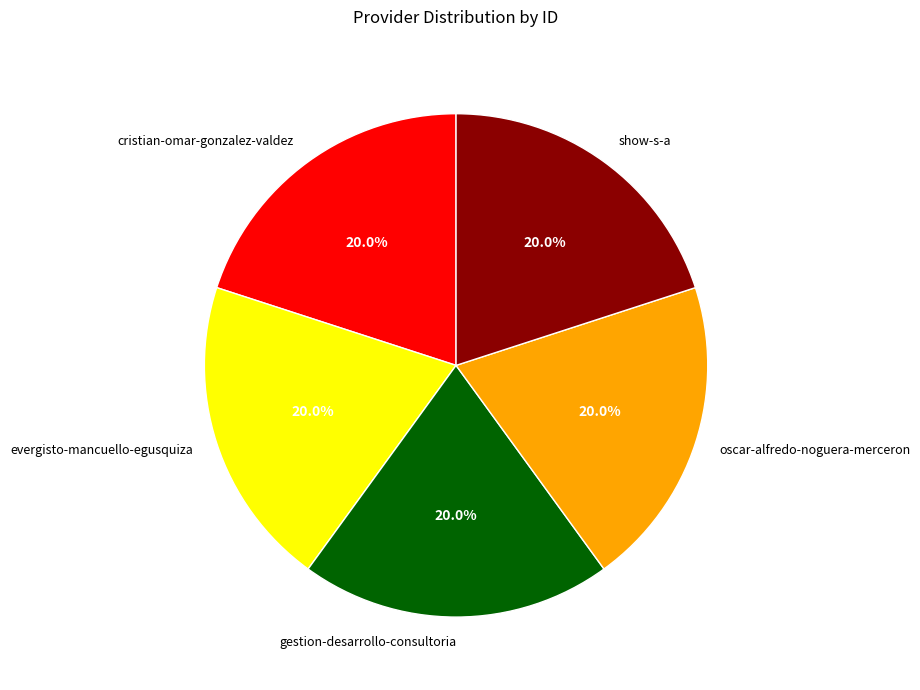

Is gestion-desarrollo-consultoria the majority of the pie?

No